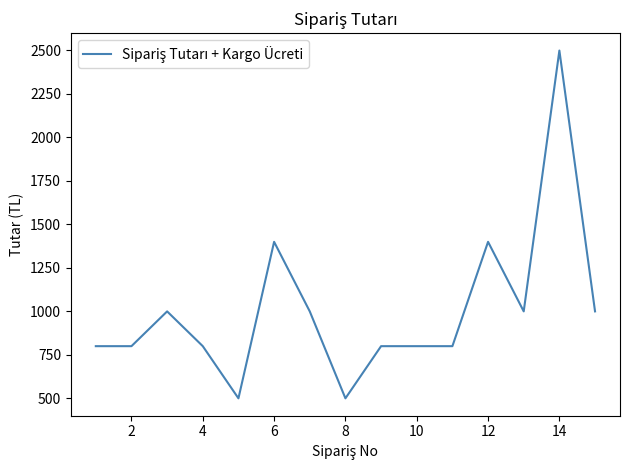

What is the minimum value shown in the chart?

499